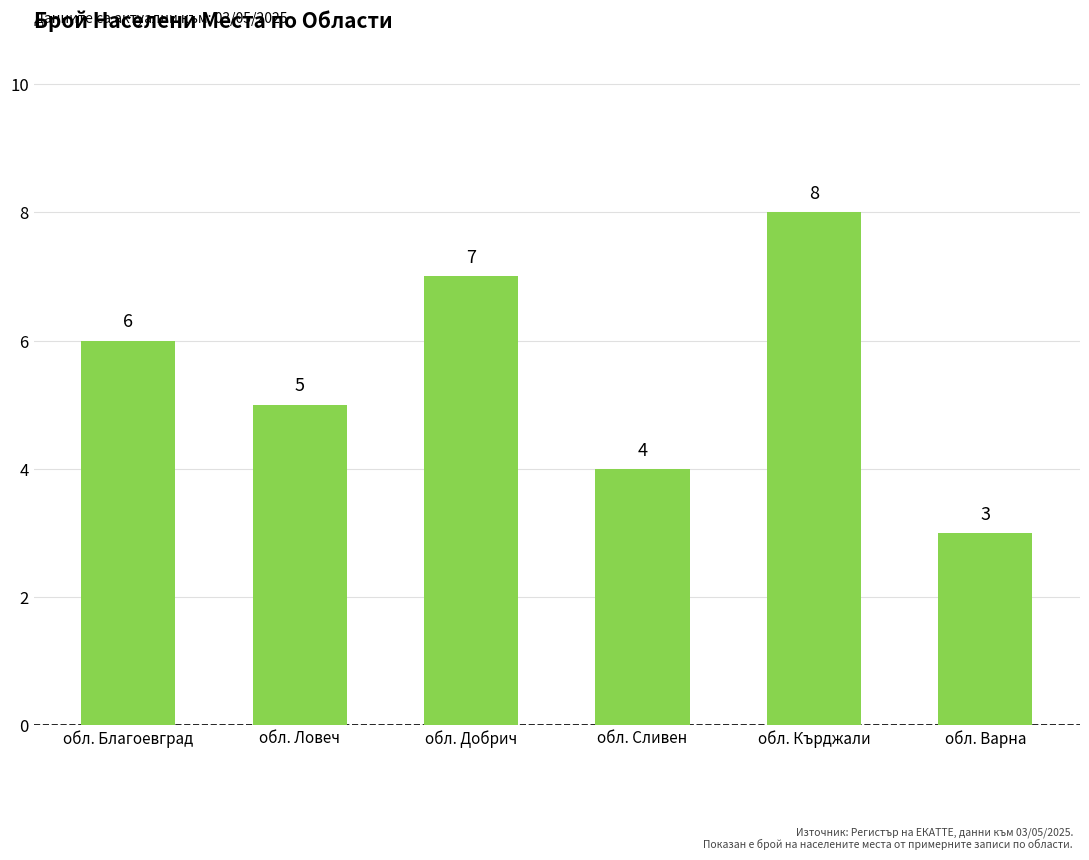

How many values are between 4 and 7?

4